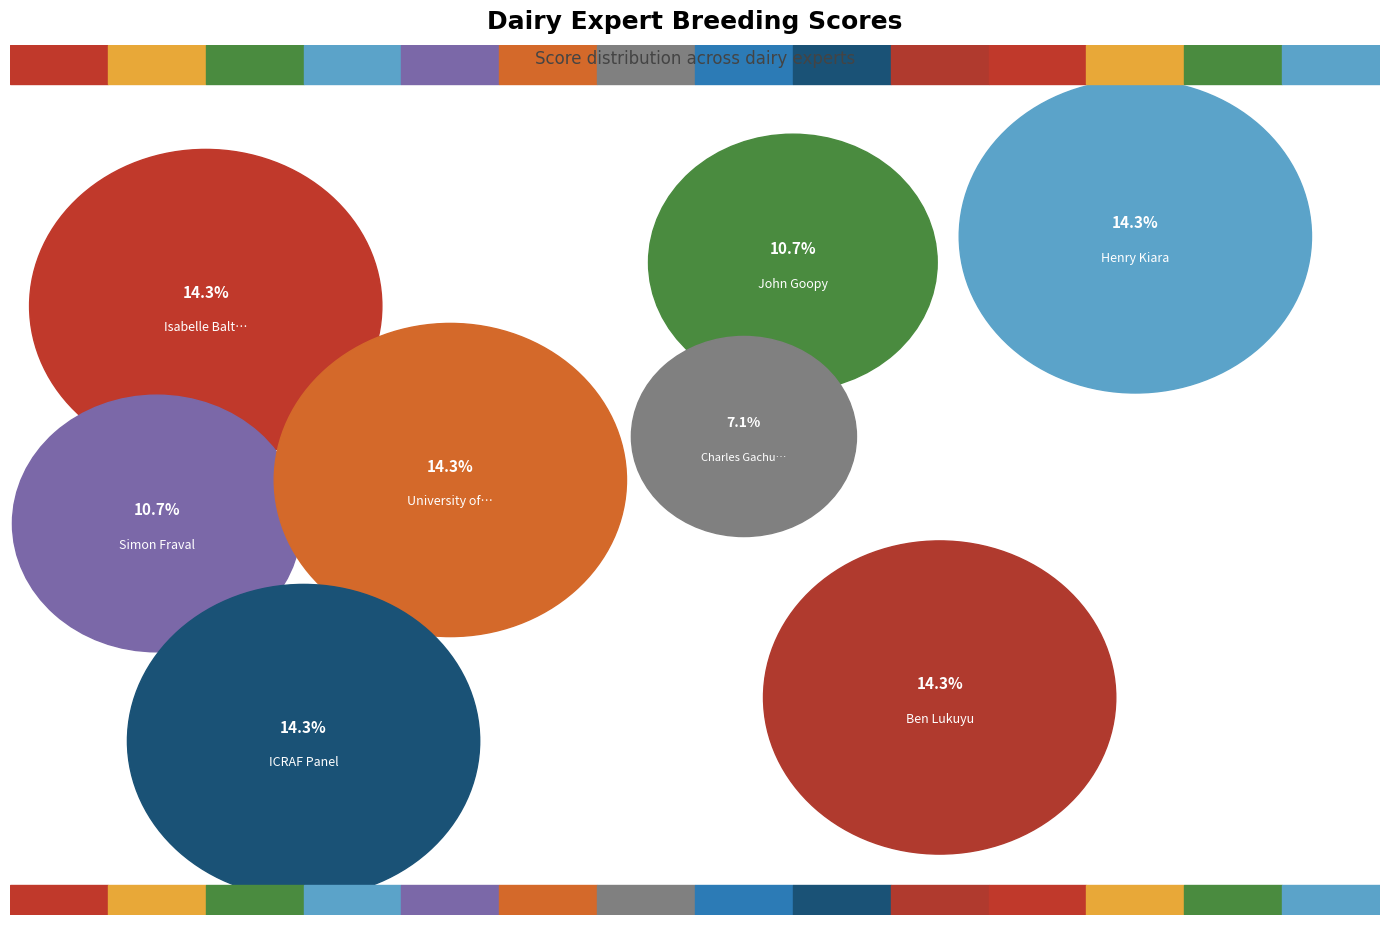

Is there a majority slice in this chart?

No